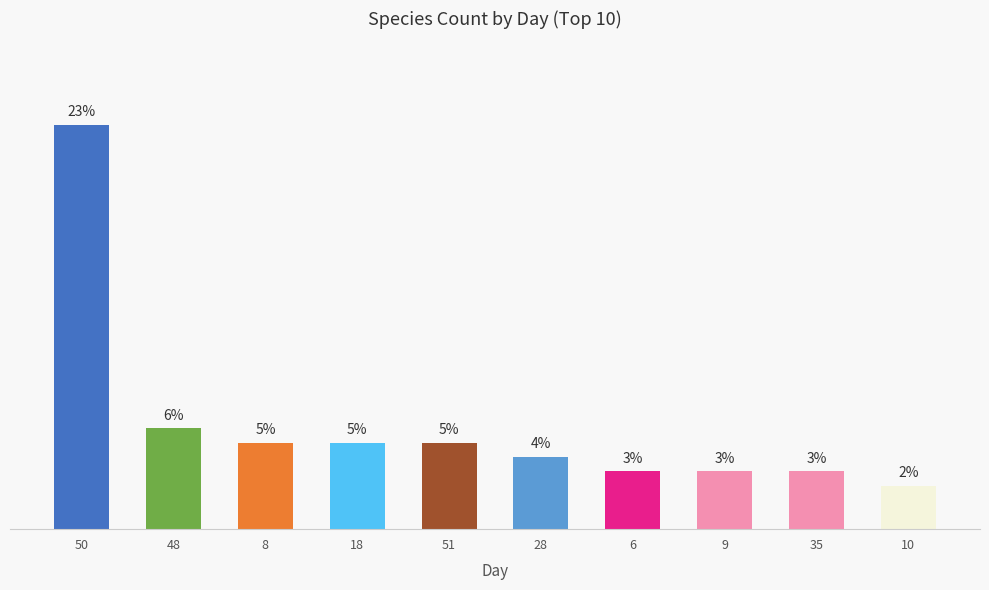

At which label does the data first exceed 6?

50